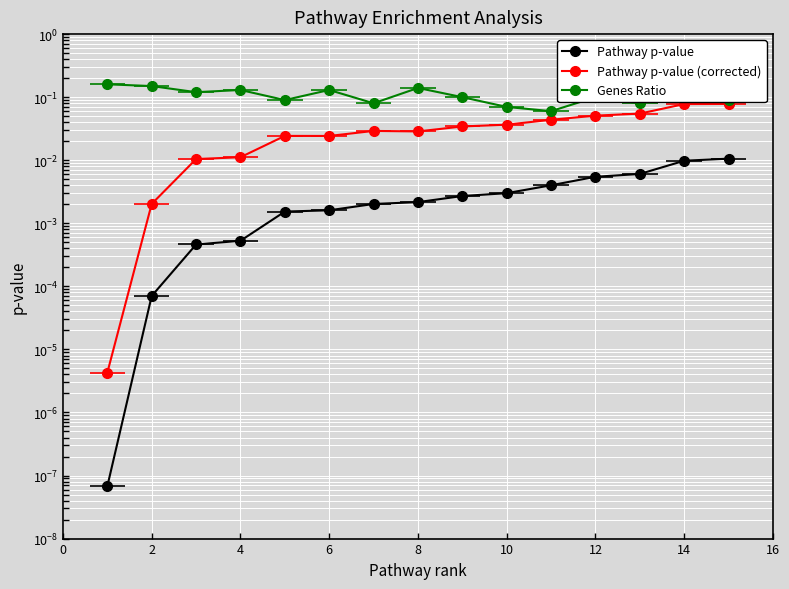

What is the average value of the Genes Ratio series?

0.1